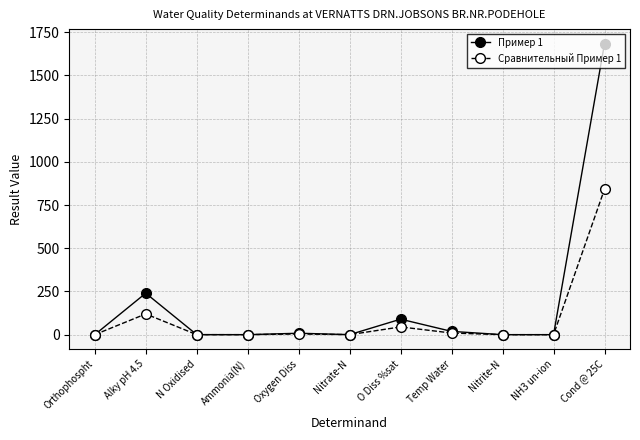

Which label corresponds to the largest value in the chart?

Cond @ 25C